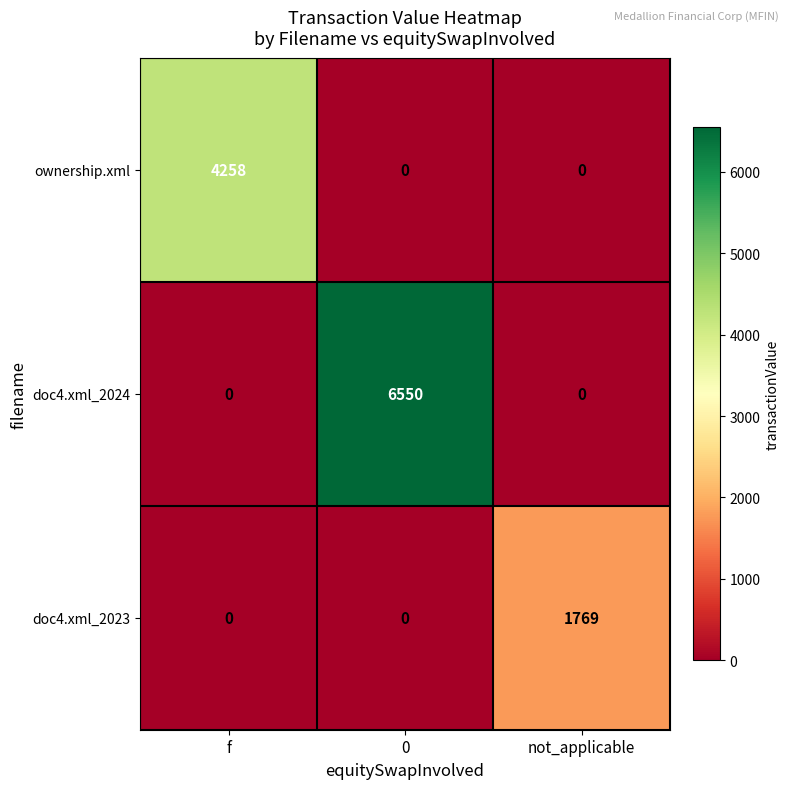

How many distinct data groups are displayed?

3